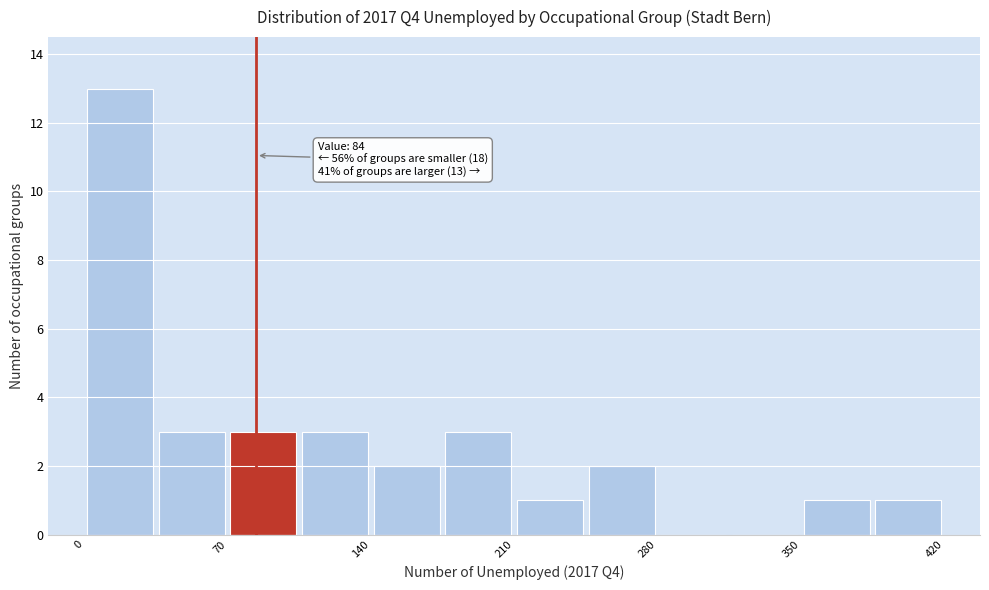

Around what value on the x-axis is the tallest bar? Give the approximate position of its centre, as read against the axis.

20